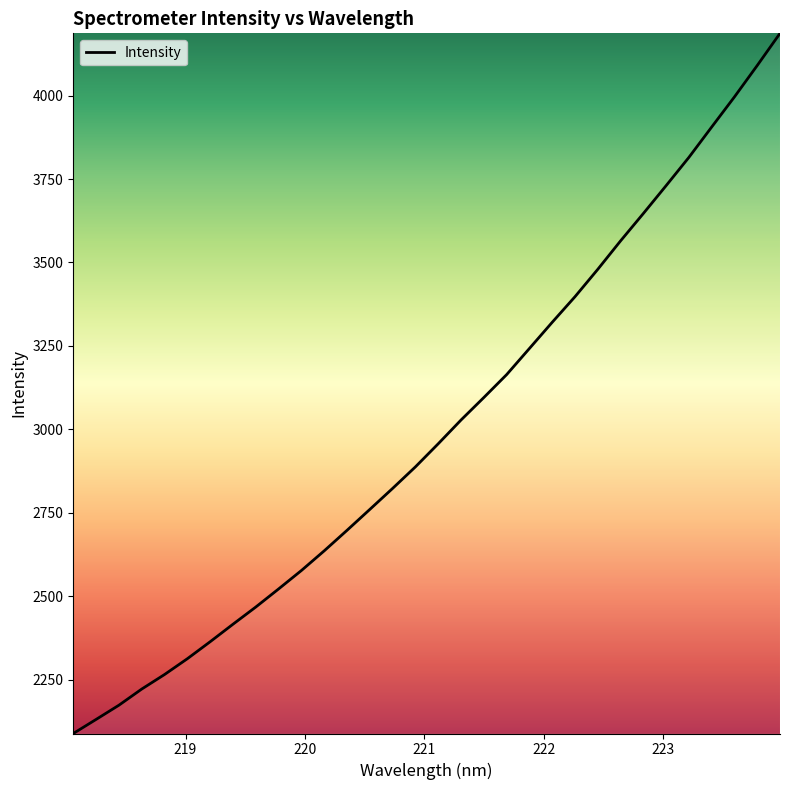

What is the minimum value shown in the chart?

2088.8